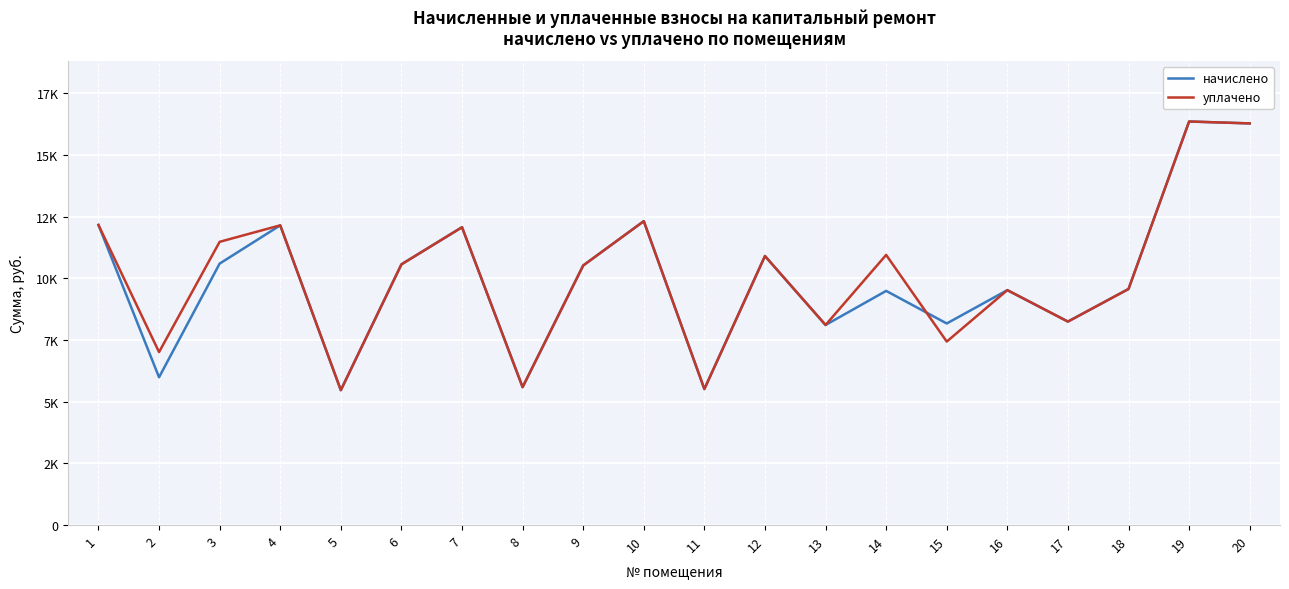

Is it true that уплачено equals 5468.2 at 5?

True